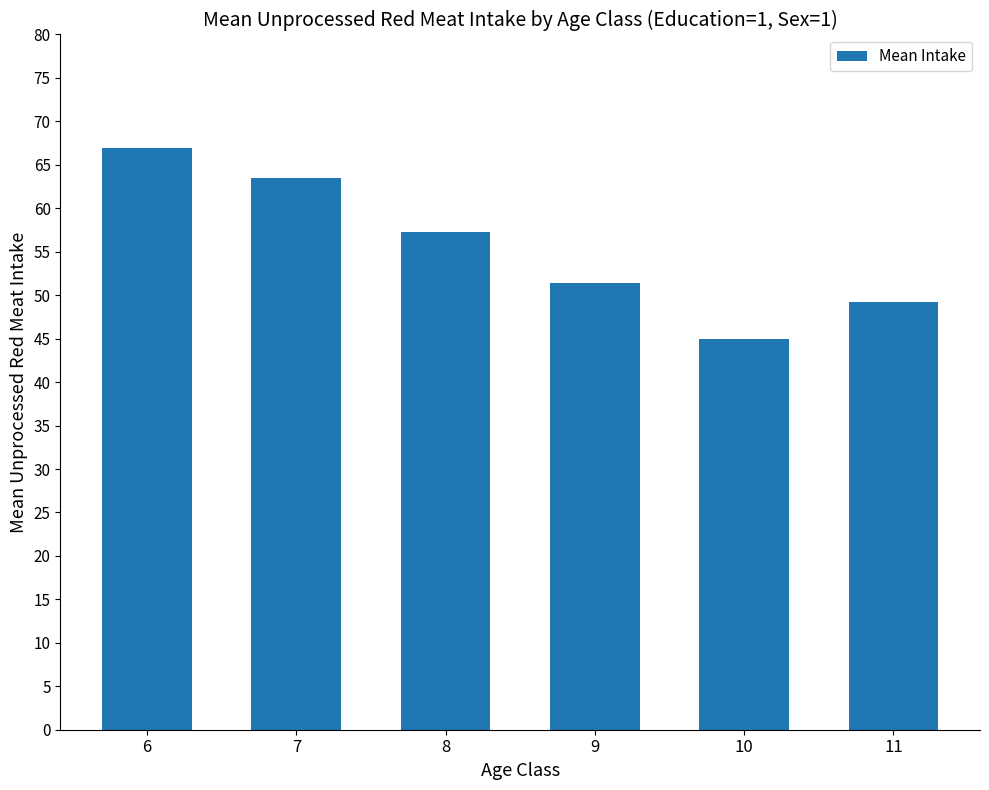

How many distinct data groups are displayed?

1